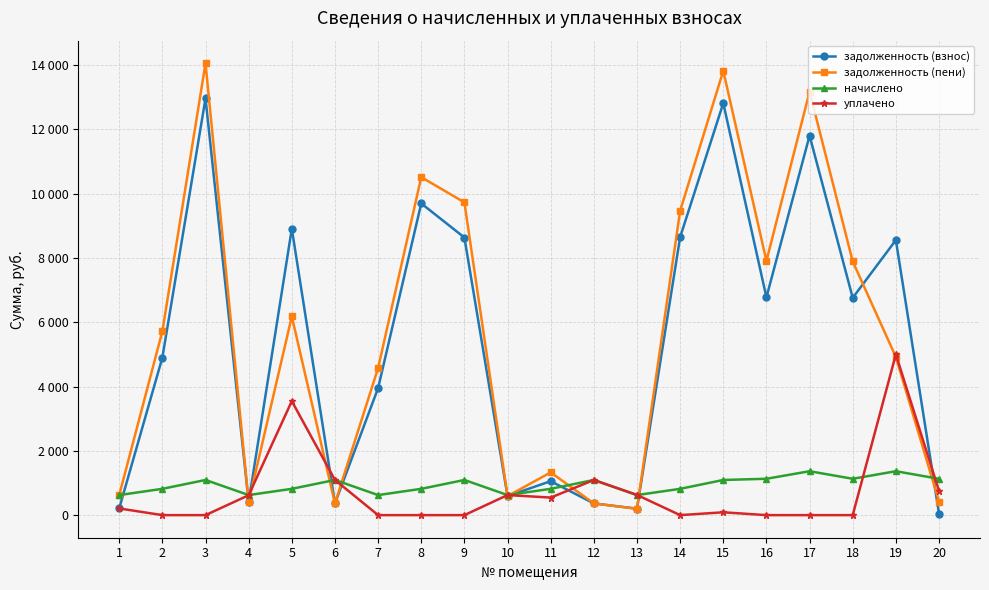

What are all the series names shown in the legend?

задолженность (взнос), задолженность (пени), начислено, уплачено